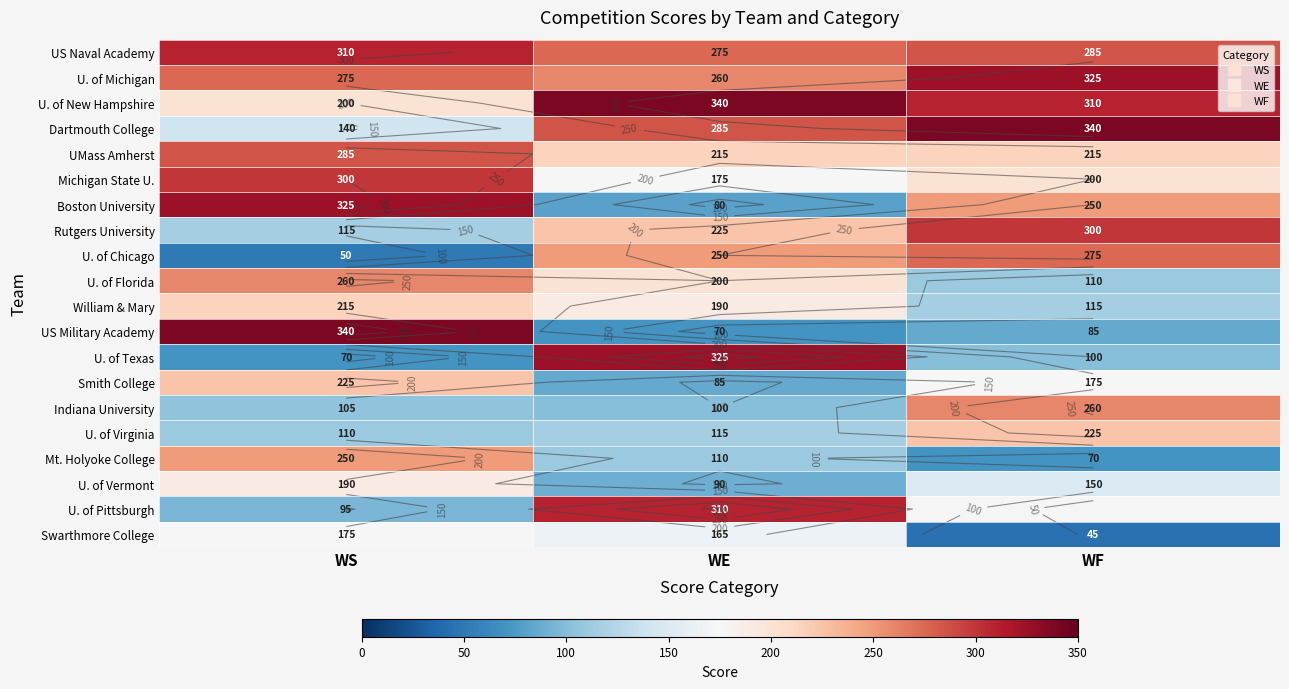

Is the value of Dartmouth College at WF greater than the value of U. of Vermont at WF?

Yes